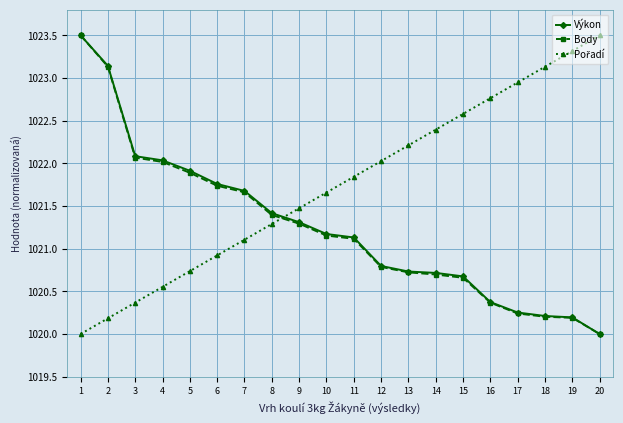

What is the greatest value displayed?

1023.5